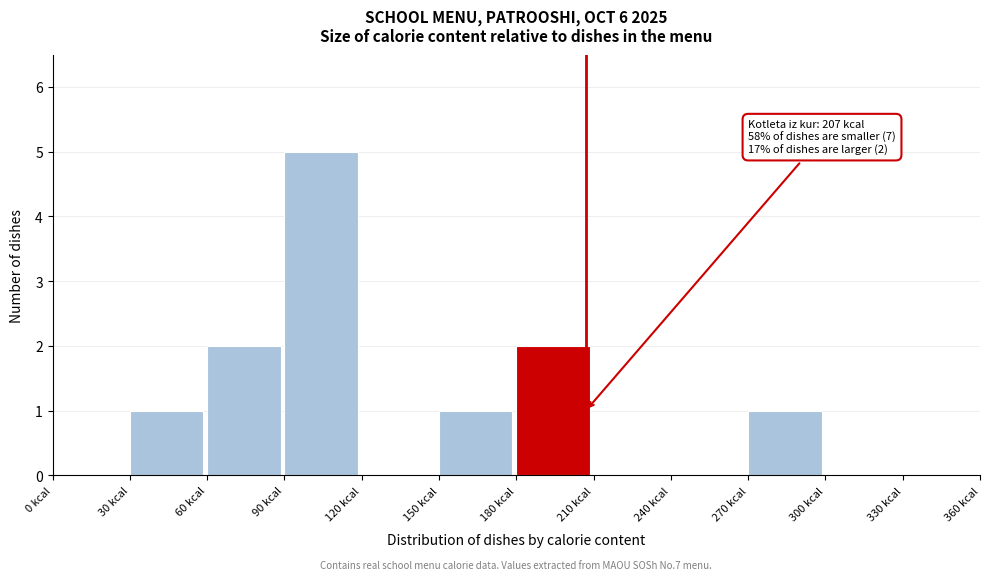

Over which range of the x-axis is the bar tallest?

90 to 120